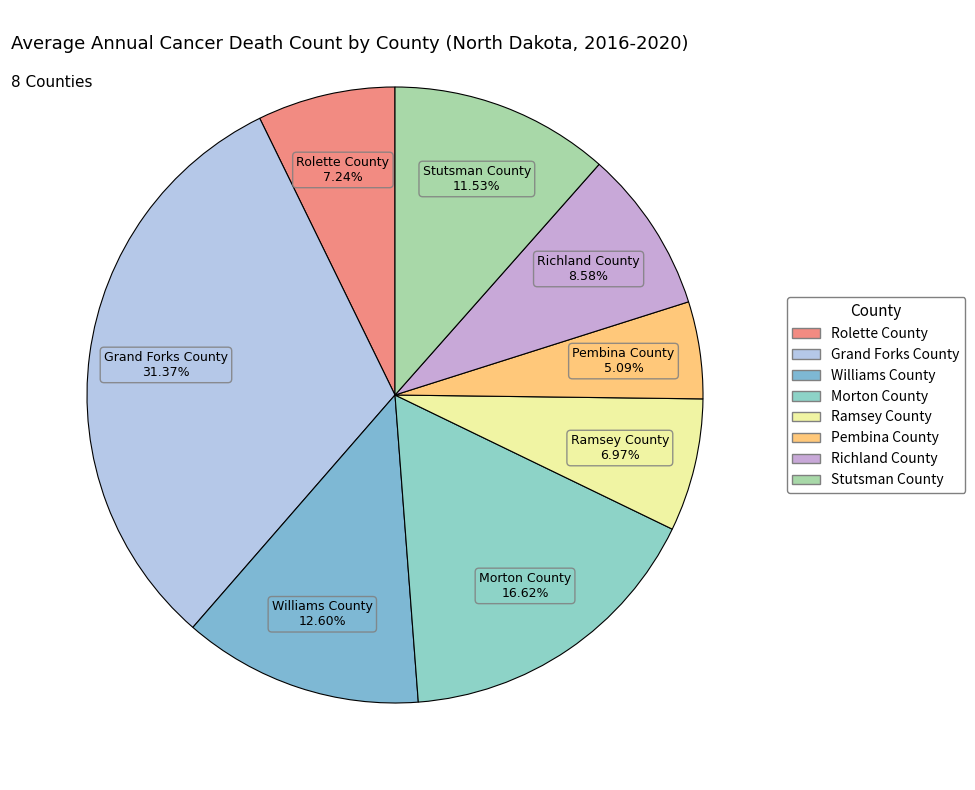

How many slices are in this pie chart?

8